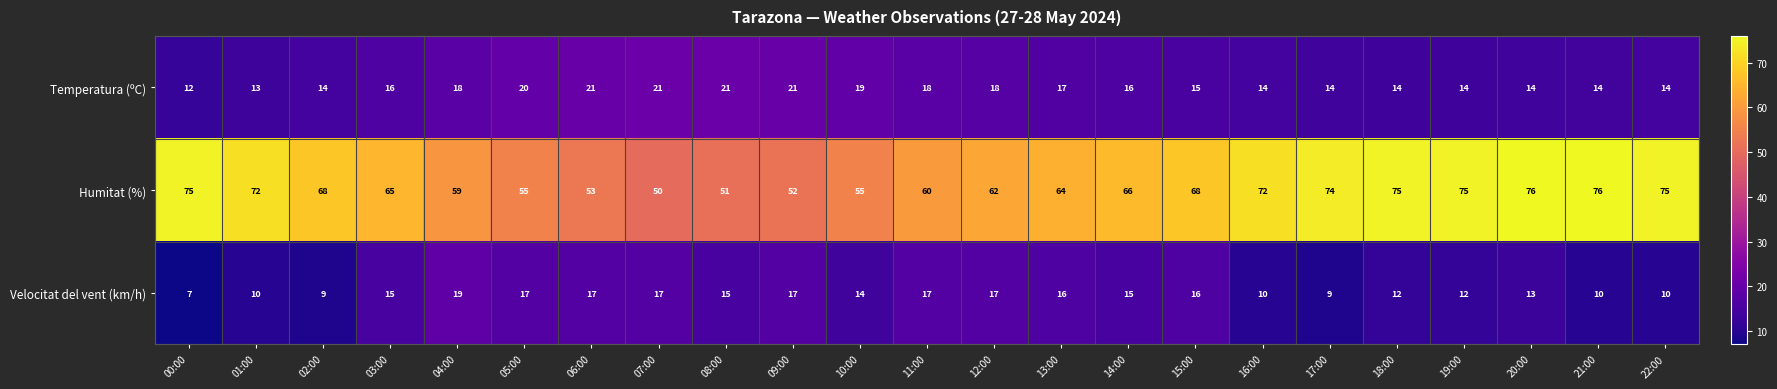

What is the difference between the highest and lowest values at 10:00?

41